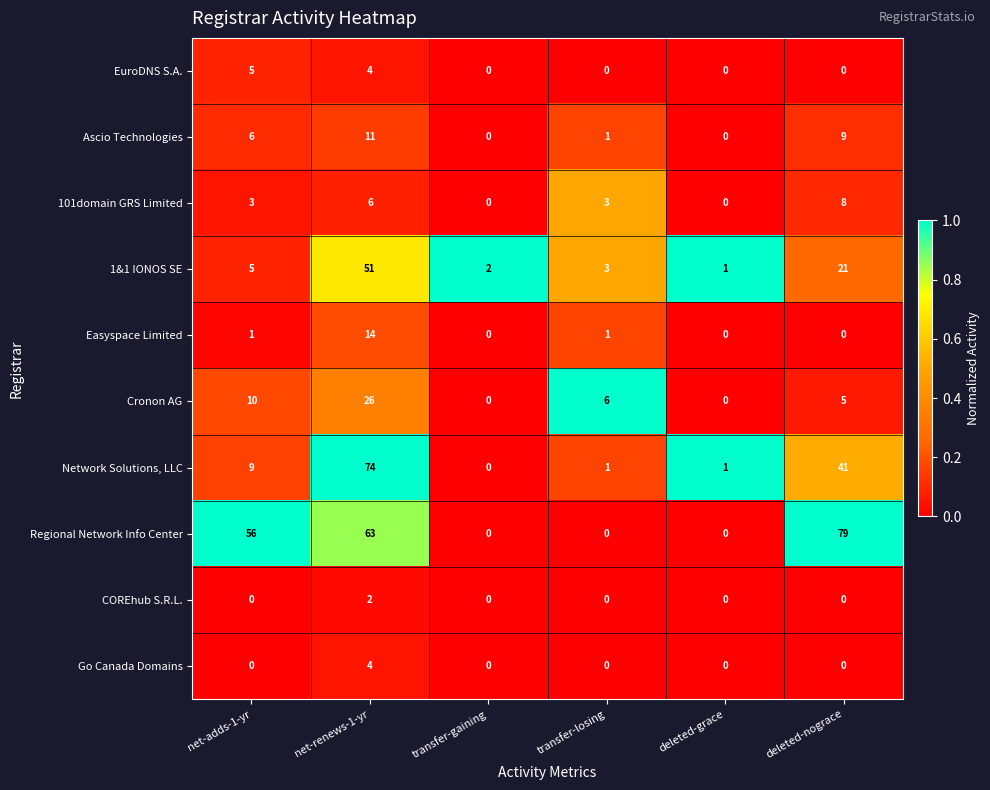

What is the spread (max minus min) of values at deleted-grace?

1